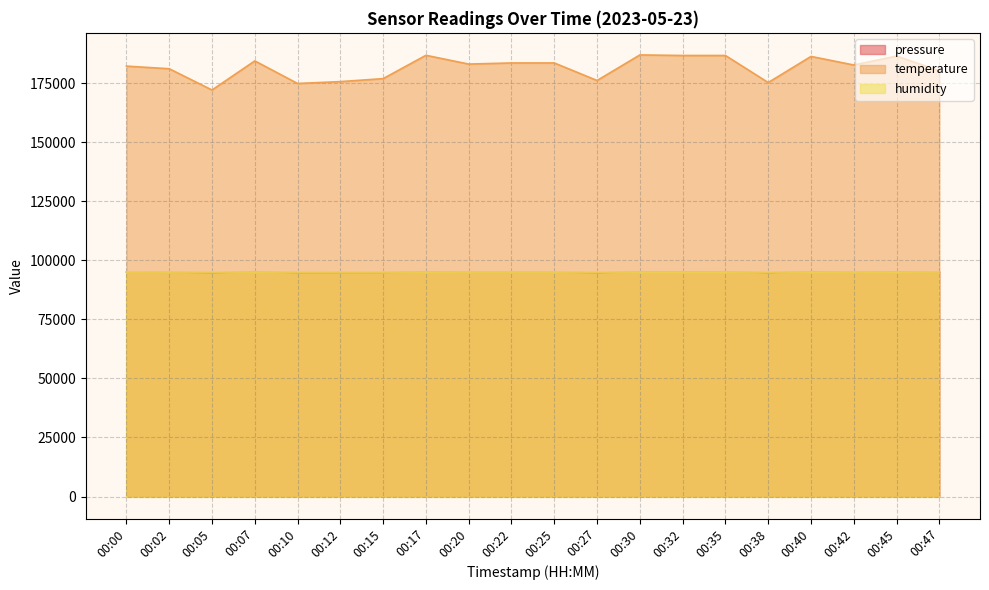

Does the chart display data point markers on the line(s)?

No